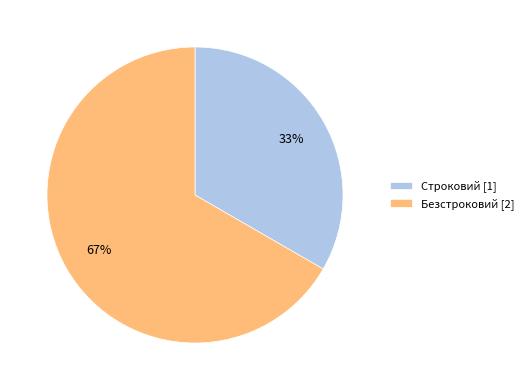

Combined, do Безстроковий and Строковий account for over 50%?

Yes